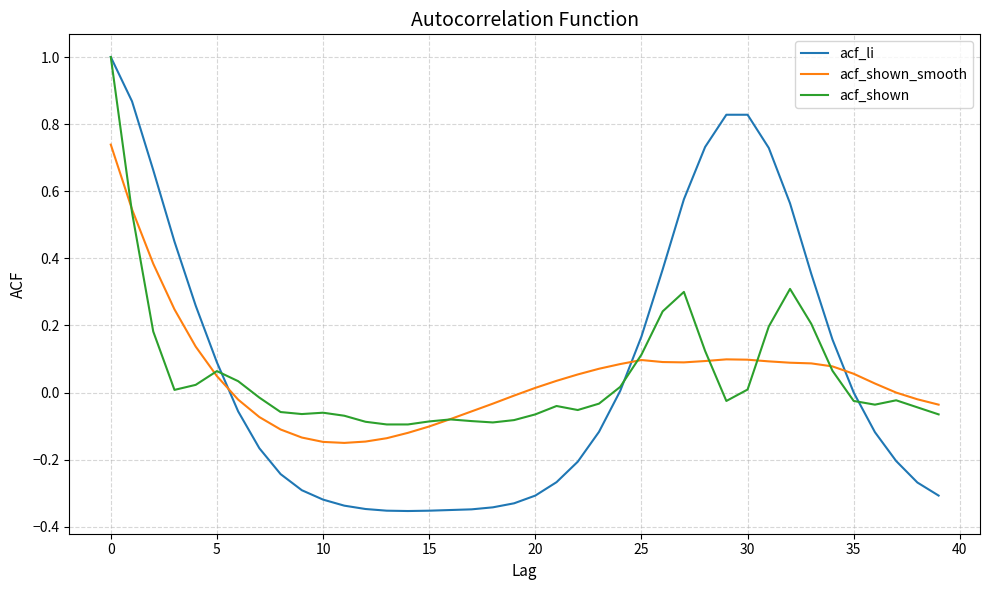

True or false: acf_li and acf_shown_smooth cross at least once.

True